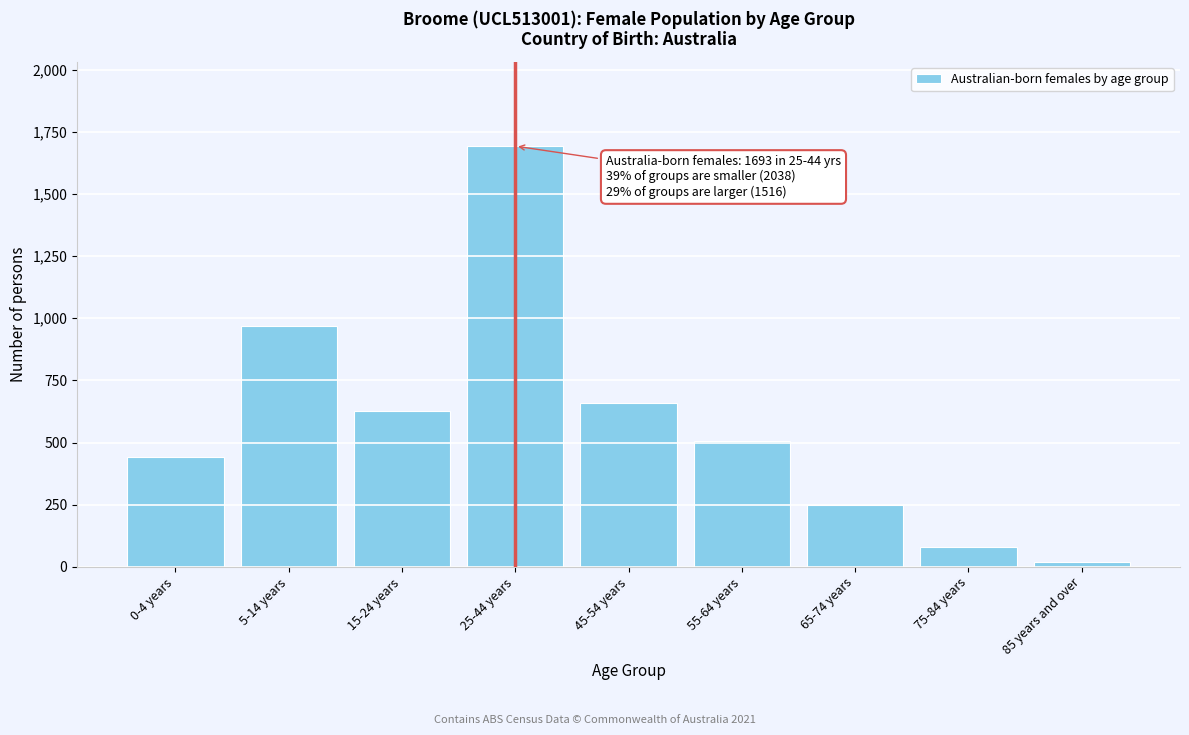

Reading right to left, what are all the values shown in this chart?

85 years and over=19	75-84 years=81	65-74 years=249	55-64 years=507	45-54 years=660	25-44 years=1693	15-24 years=626	5-14 years=970	0-4 years=442